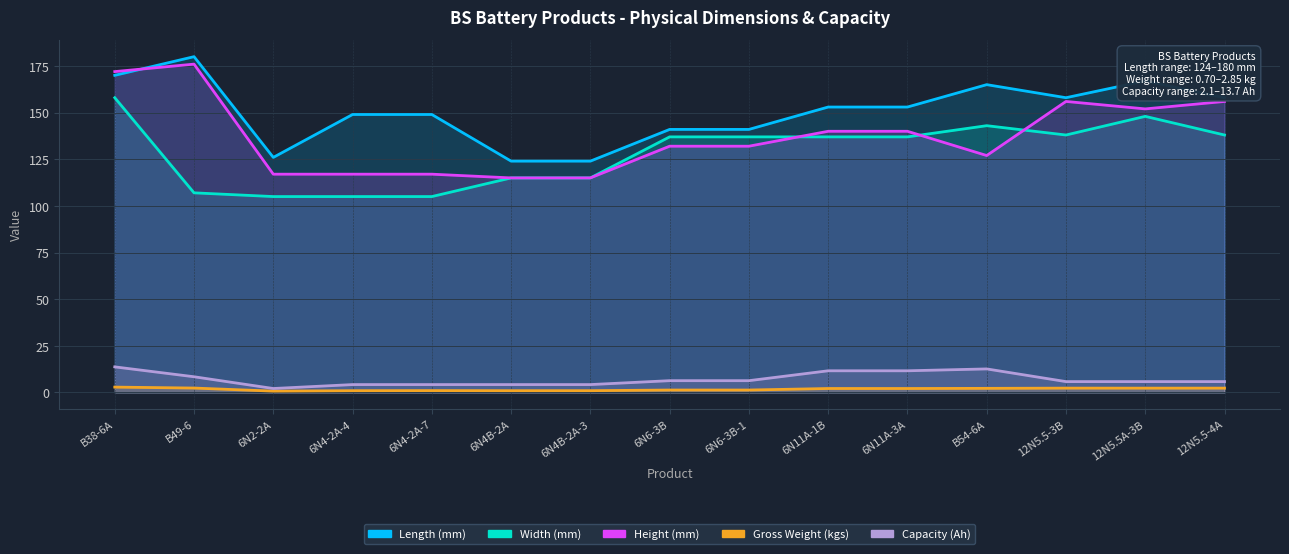

Reading left to right, what are all the values shown in this chart?

Length (mm): 170.0	180.0	126.0	149.0	149.0	124.0	124.0	141.0	141.0	153.0	153.0	165.0	158.0	167.0	158.0
Width (mm): 158.0	107.0	105.0	105.0	105.0	115.0	115.0	137.0	137.0	137.0	137.0	143.0	138.0	148.0	138.0
Height (mm): 172.0	176.0	117.0	117.0	117.0	115.0	115.0	132.0	132.0	140.0	140.0	127.0	156.0	152.0	156.0
Gross Weight (kgs): 2.9	2.3	0.7	0.9	1.0	0.9	0.9	1.3	1.3	2.1	2.1	2.2	2.3	2.3	2.3
Capacity (Ah): 13.7	8.4	2.1	4.2	4.2	4.2	4.2	6.3	6.3	11.6	11.6	12.6	5.8	5.8	5.8